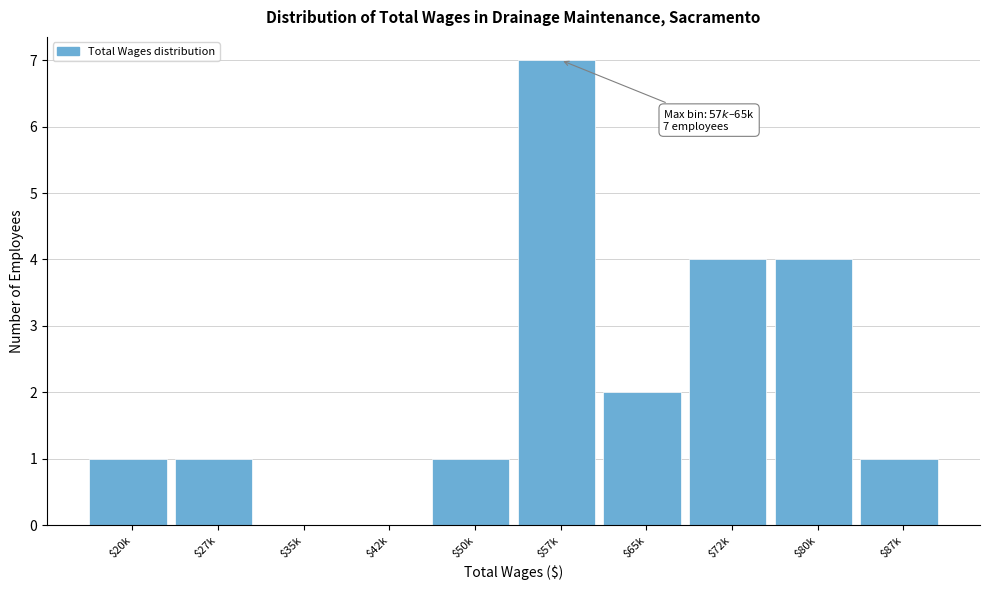

What is the sum of all values?

21